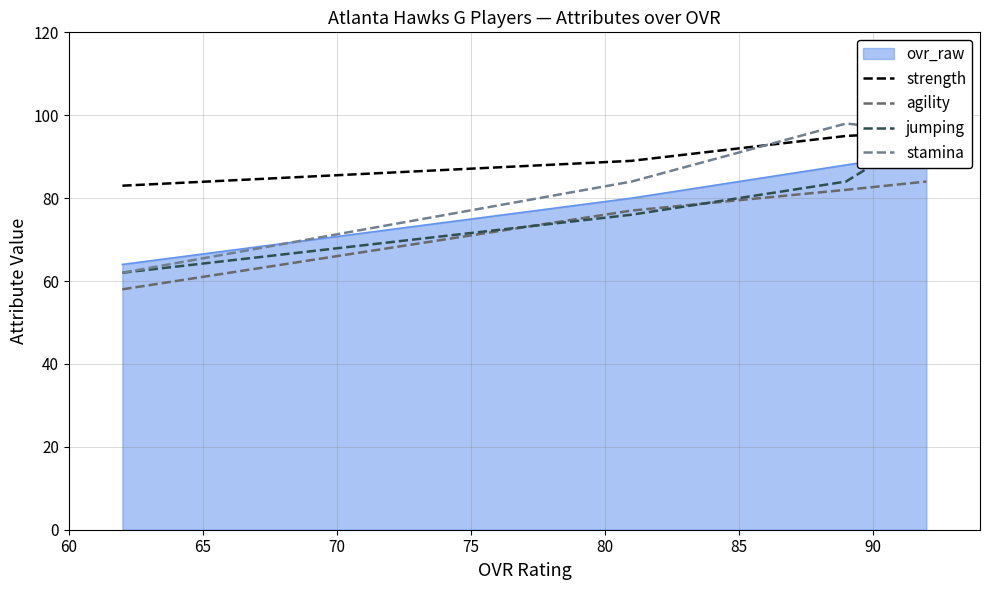

True or false: agility and stamina intersect in this chart.

False